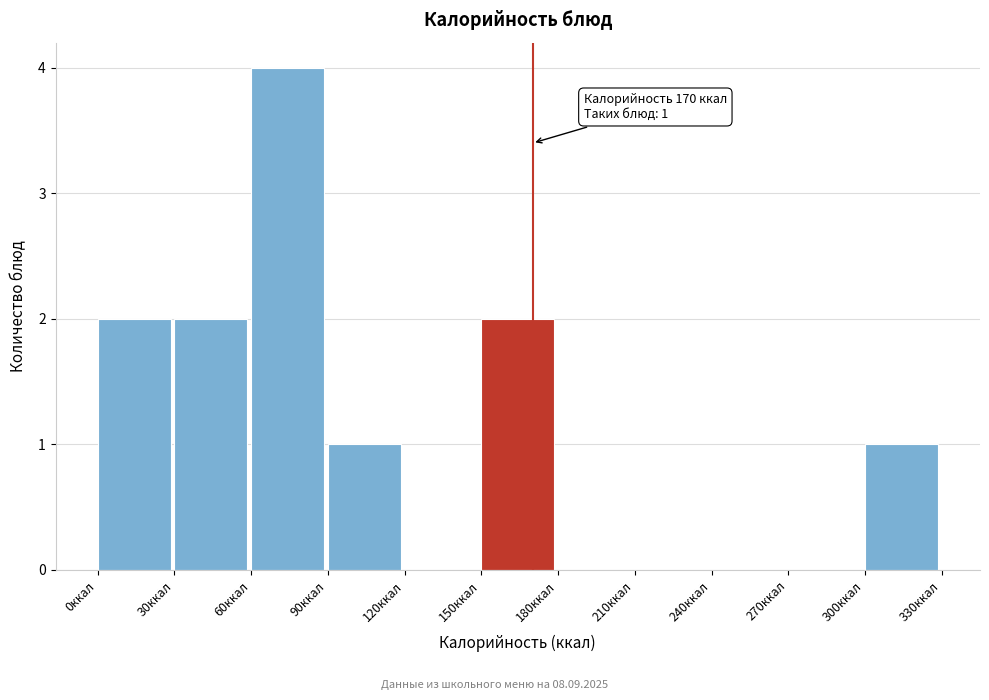

Over which range of the x-axis is the bar tallest?

60 to 90